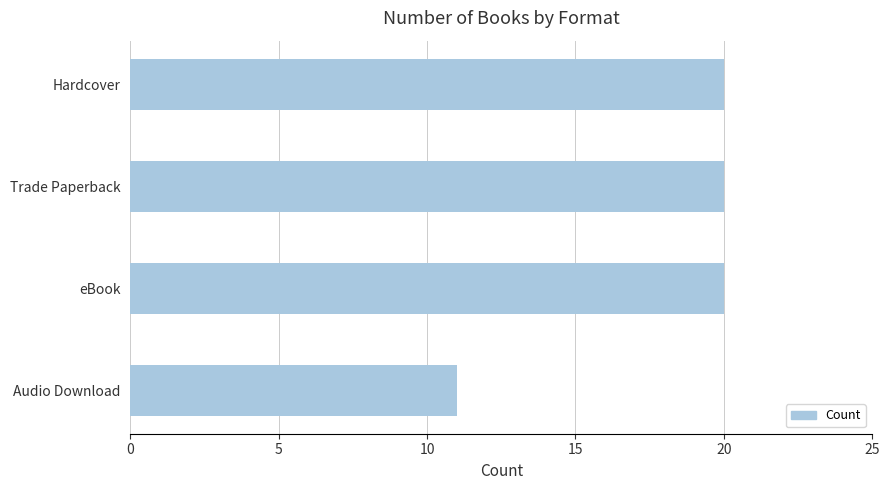

What is the ratio of the value at eBook to the value at Hardcover?

1.0